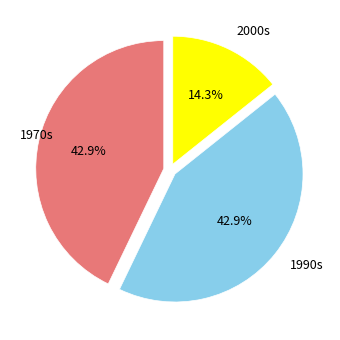

To the nearest percent, what is the average slice percentage?

33%